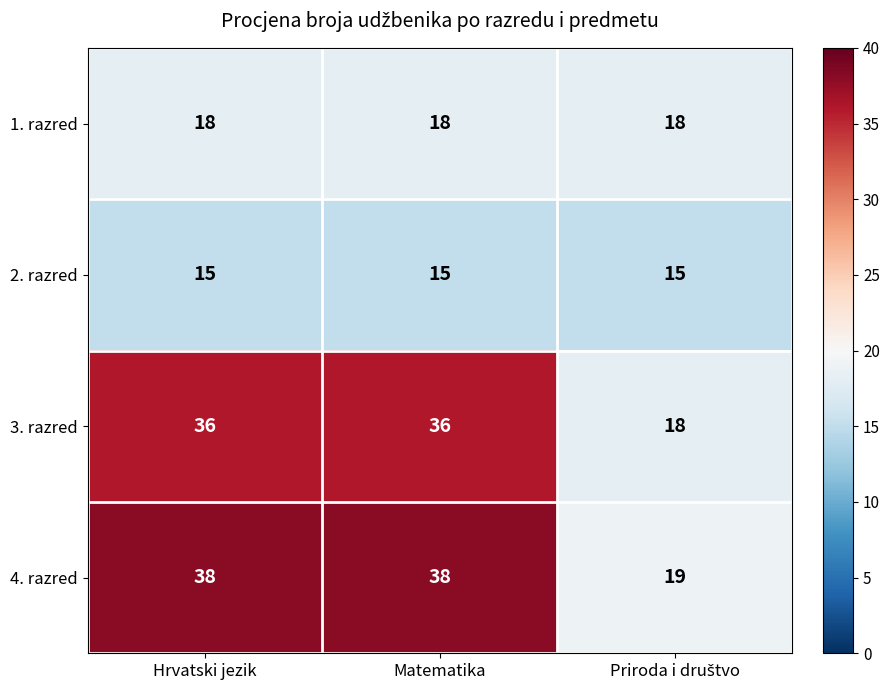

Reading left to right, what are all the values shown in this chart?

1. razred: 18	18	18
2. razred: 15	15	15
3. razred: 36	36	18
4. razred: 38	38	19